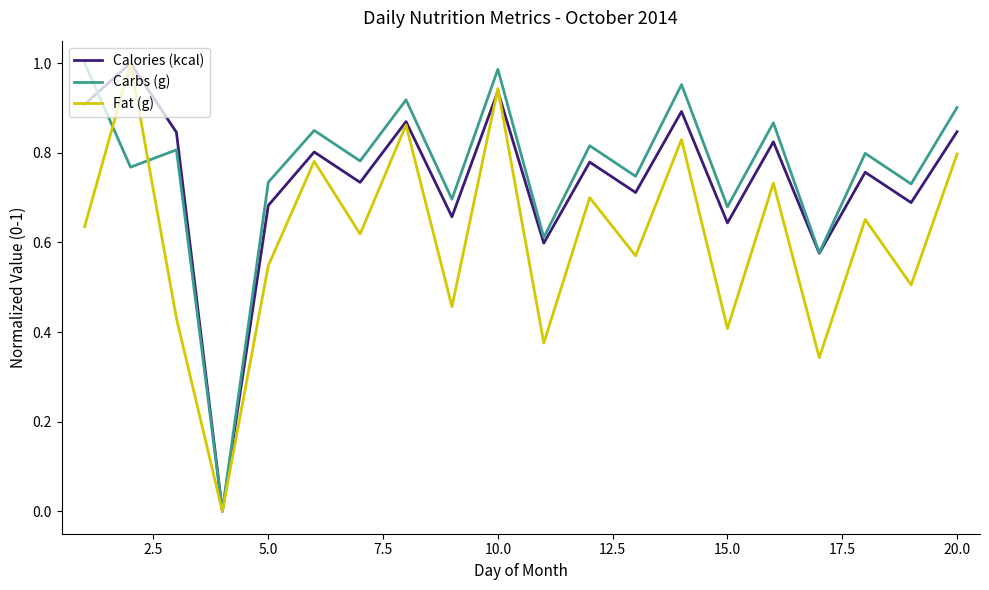

What are all the series names shown in the legend?

Calories (kcal), Carbs (g), Fat (g)